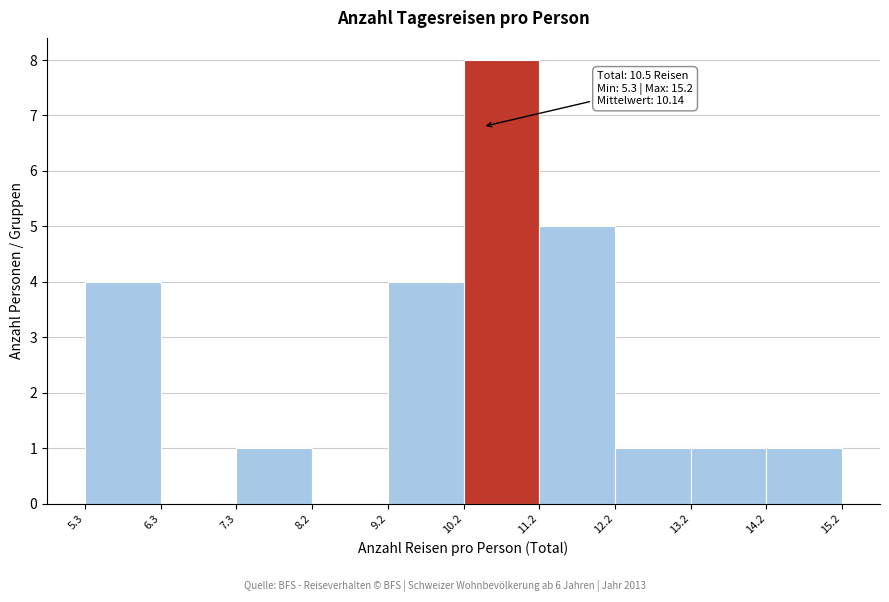

Over which range of the x-axis is the bar tallest?

10.2 to 11.2